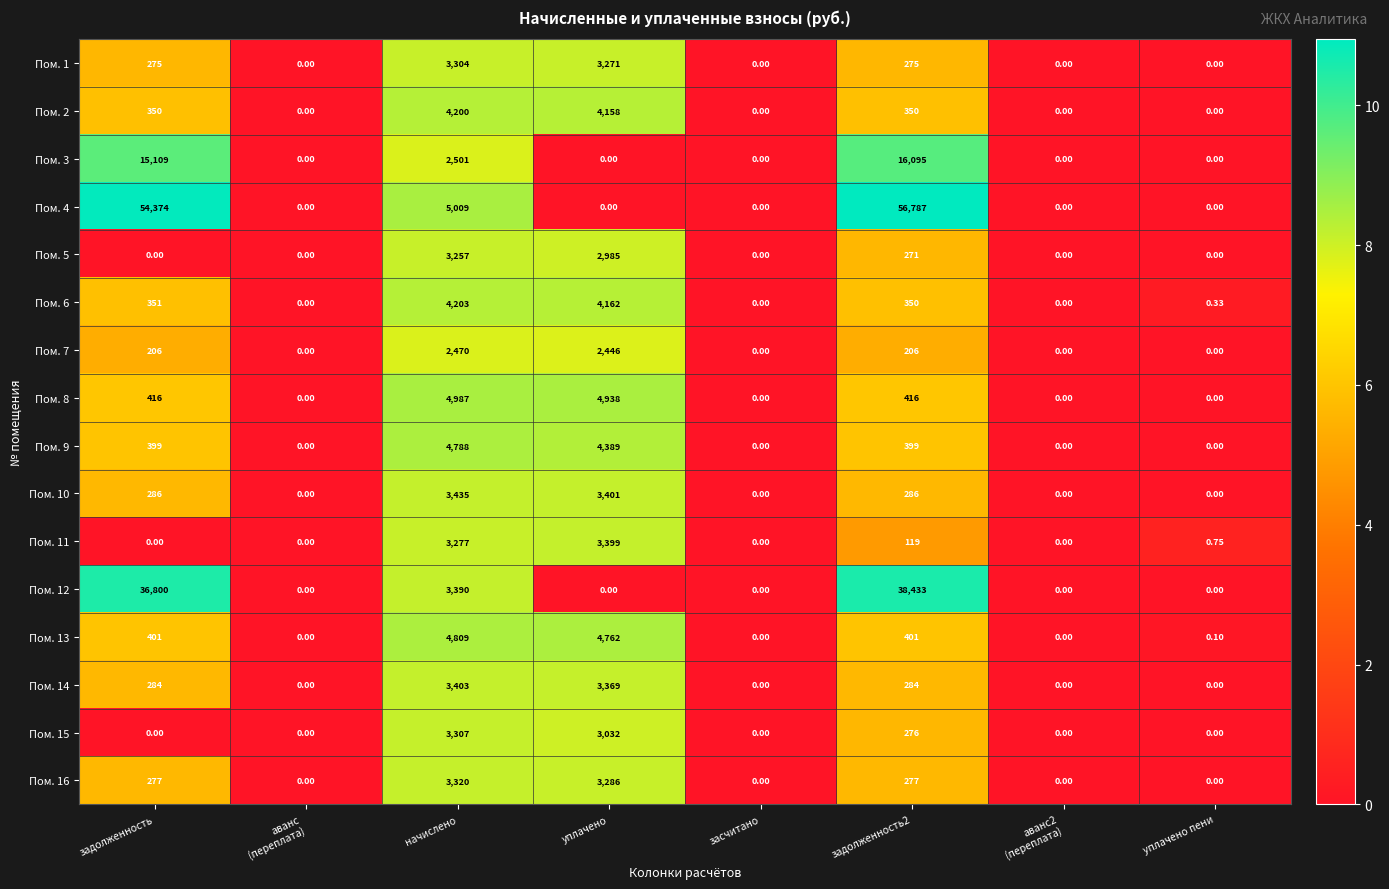

At which label is Пом. 6 closest to 2101?

задолженность